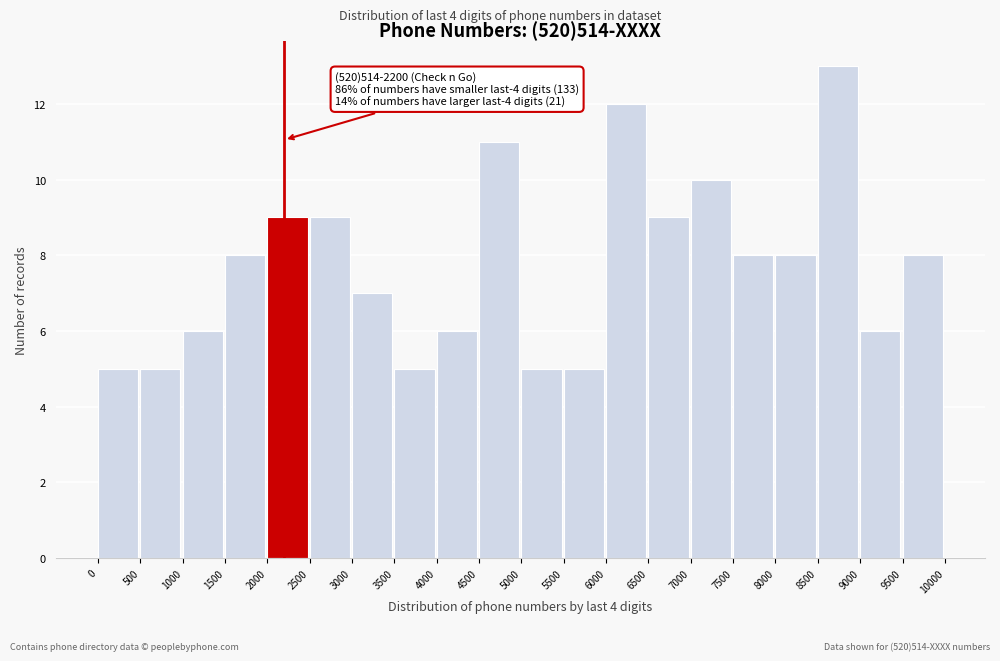

Which range on the x-axis has the tallest bar?

8500 to 9000